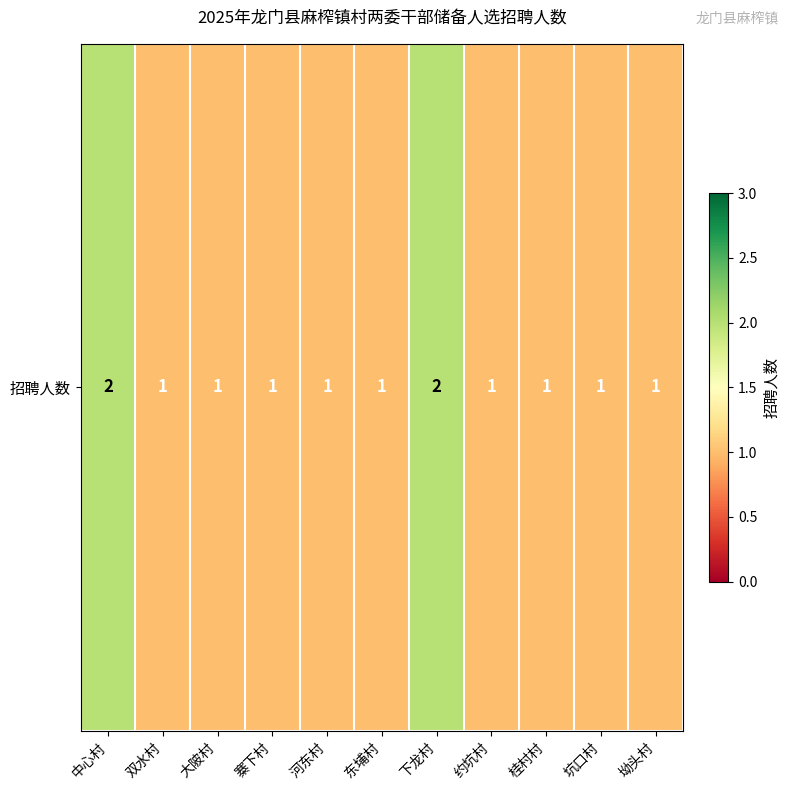

How many values are between 1 and 2?

11